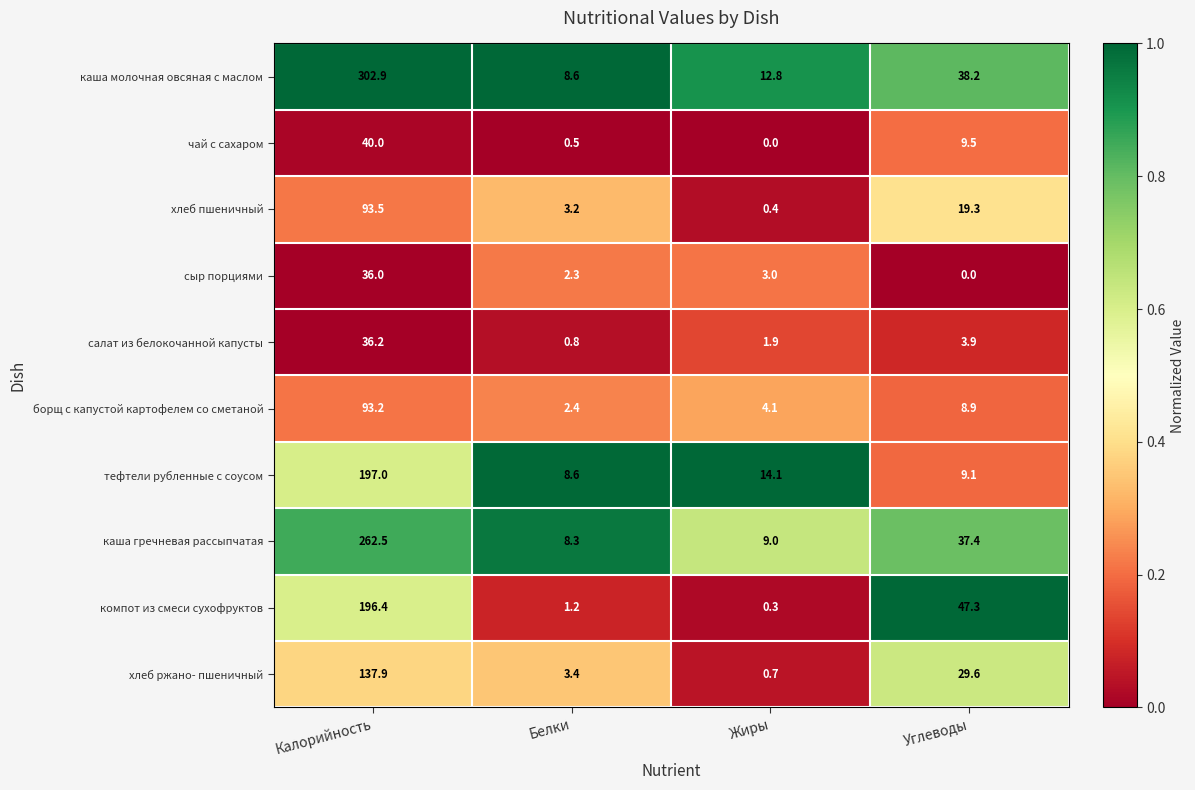

What is the lowest value of the каша гречневая рассыпчатая series?

8.3